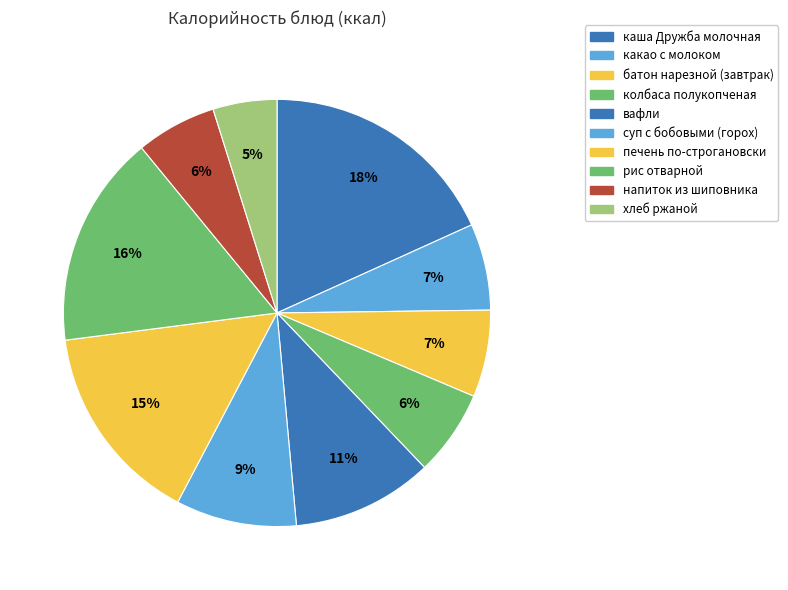

How much of the chart is everything except хлеб ржаной?

95.2%